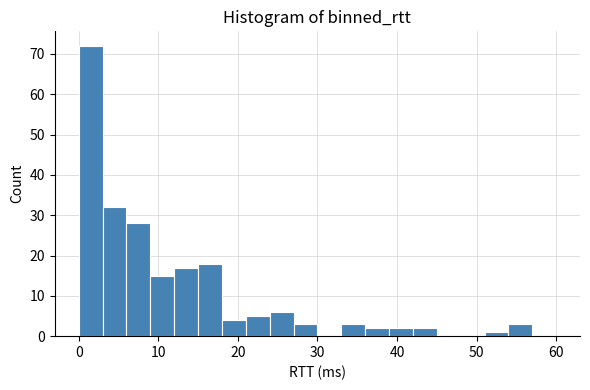

Around what value on the x-axis is the tallest bar? Give the approximate position of its centre, as read against the axis.

2